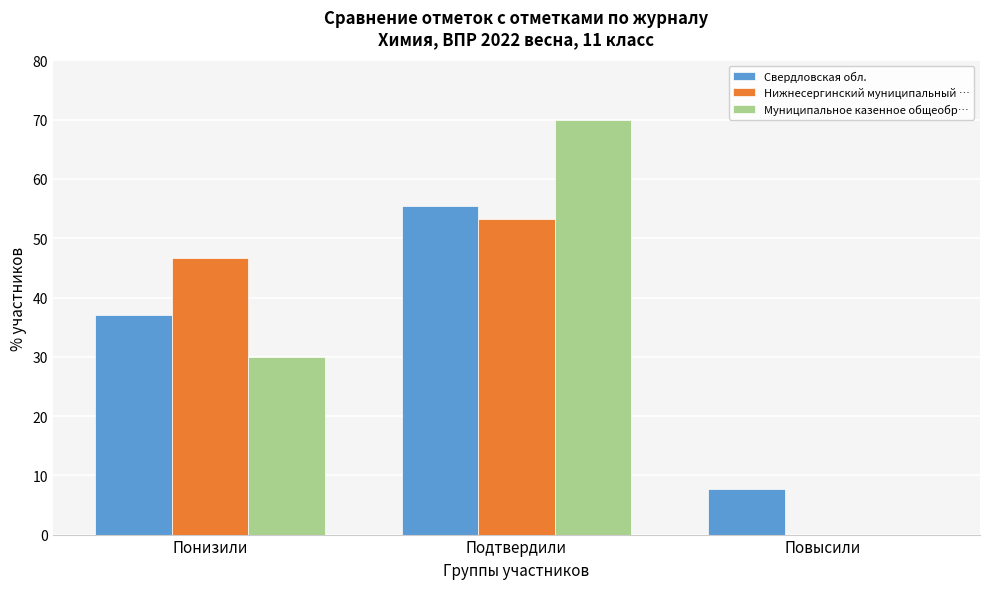

Reading right to left, what are all the values shown in this chart?

Свердловская обл.: Повысили=7.6	Подтвердили=55.4	Понизили=37.0
Нижнесергинский муниципальный …: Повысили=0.0	Подтвердили=53.3	Понизили=46.7
Муниципальное казенное общеобр…: Повысили=0.0	Подтвердили=70.0	Понизили=30.0